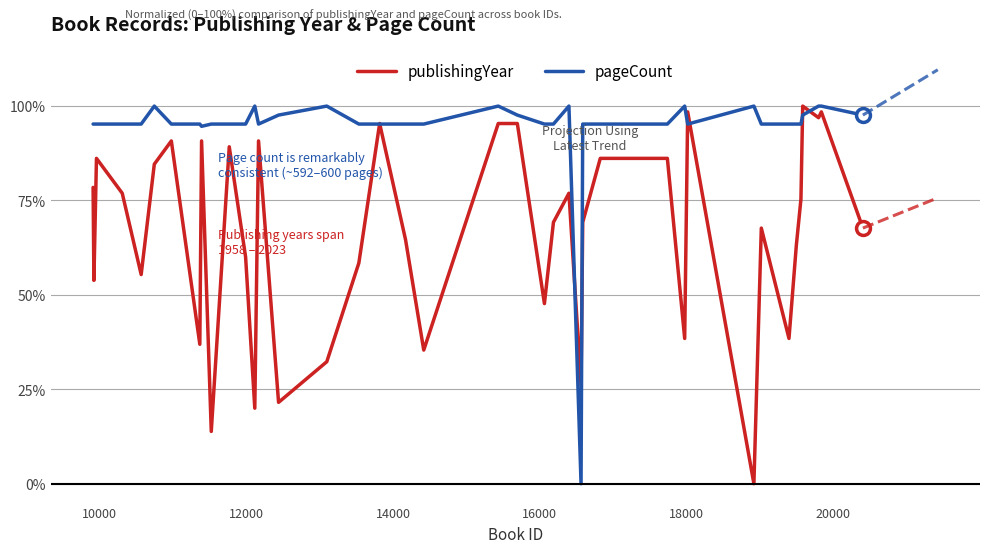

How many intersections are there between pageCount and publishingYear?

8